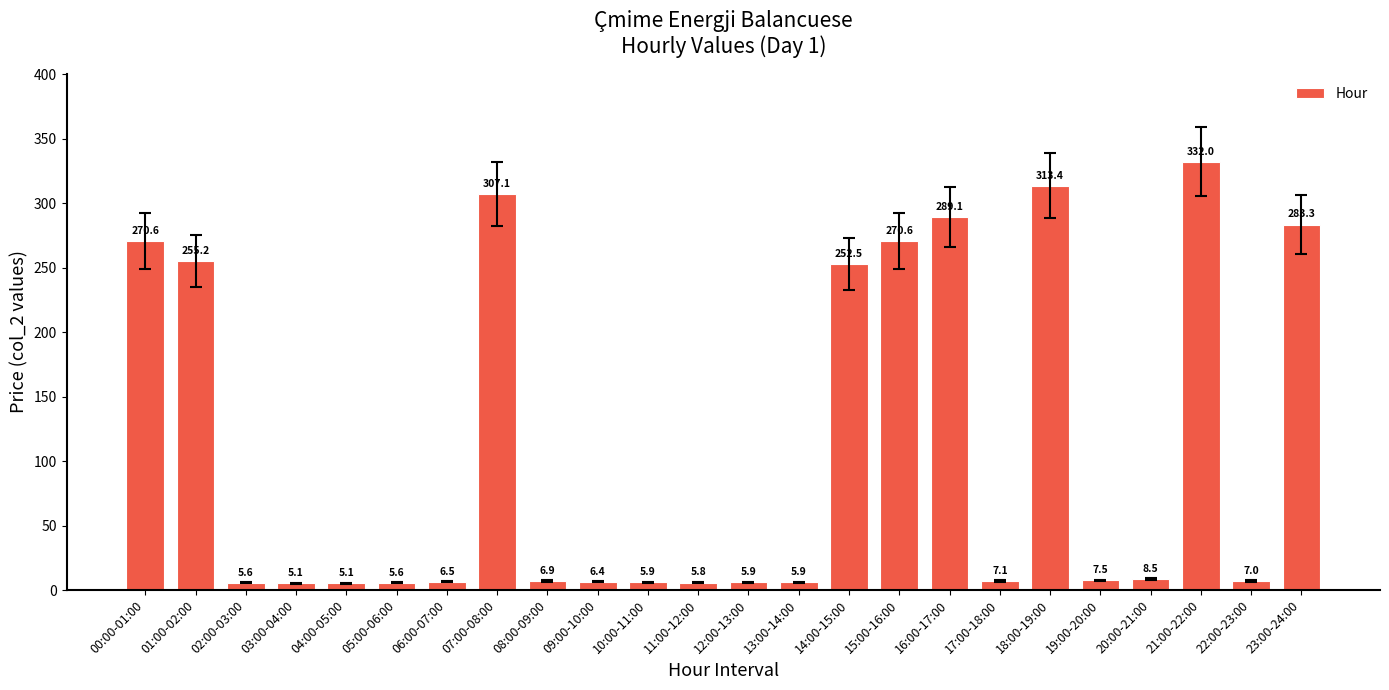

Does the chart contain stacked bars?

No